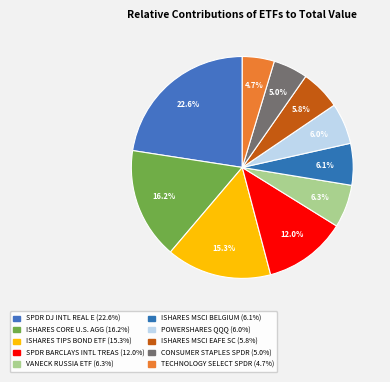

How many slices are in this pie chart?

10